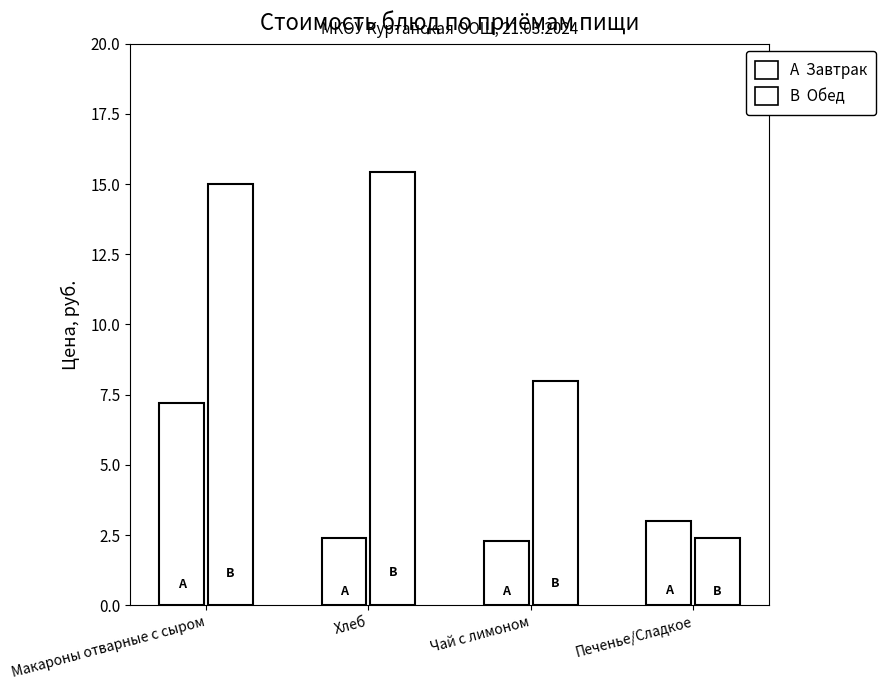

How many bars are there in total?

8